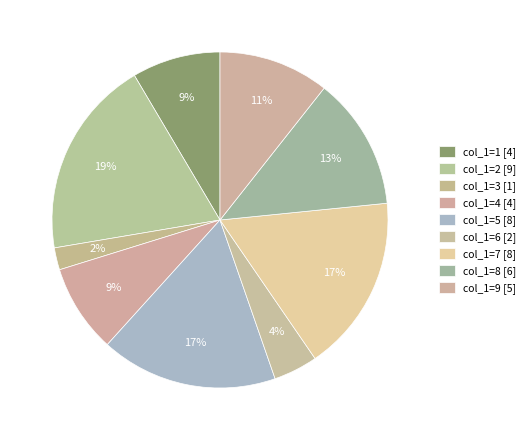

Rank the categories by value from highest to lowest.

col_1=2, col_1=5, col_1=7, col_1=8, col_1=9, col_1=1, col_1=4, col_1=6, col_1=3